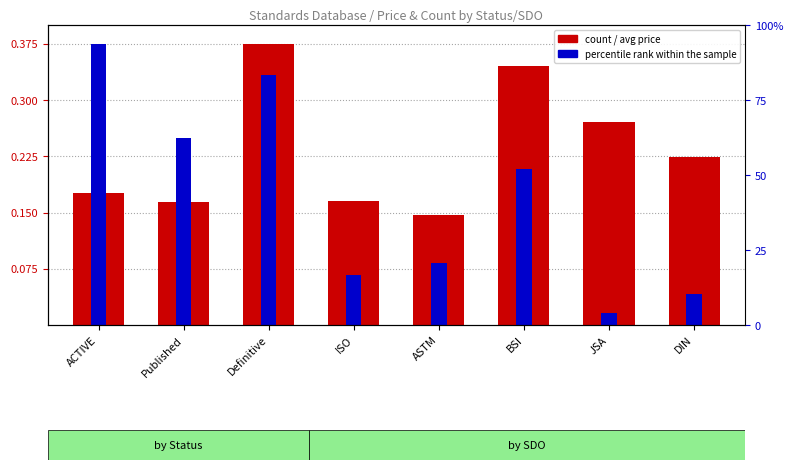

True or false: percentile rank within the sample has a value of 0.4 at ACTIVE.

True